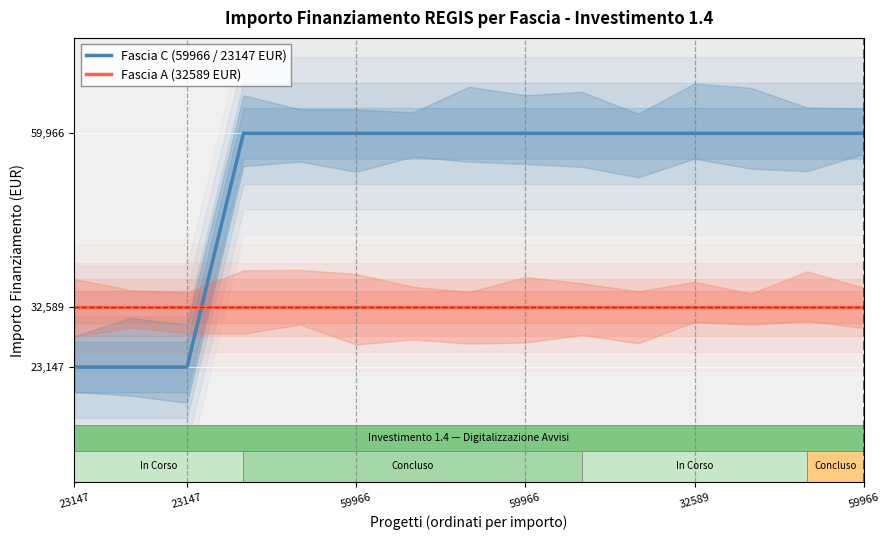

List the series in order of their peak value, highest first.

Fascia C (59966 / 23147 EUR), Fascia A (32589 EUR)